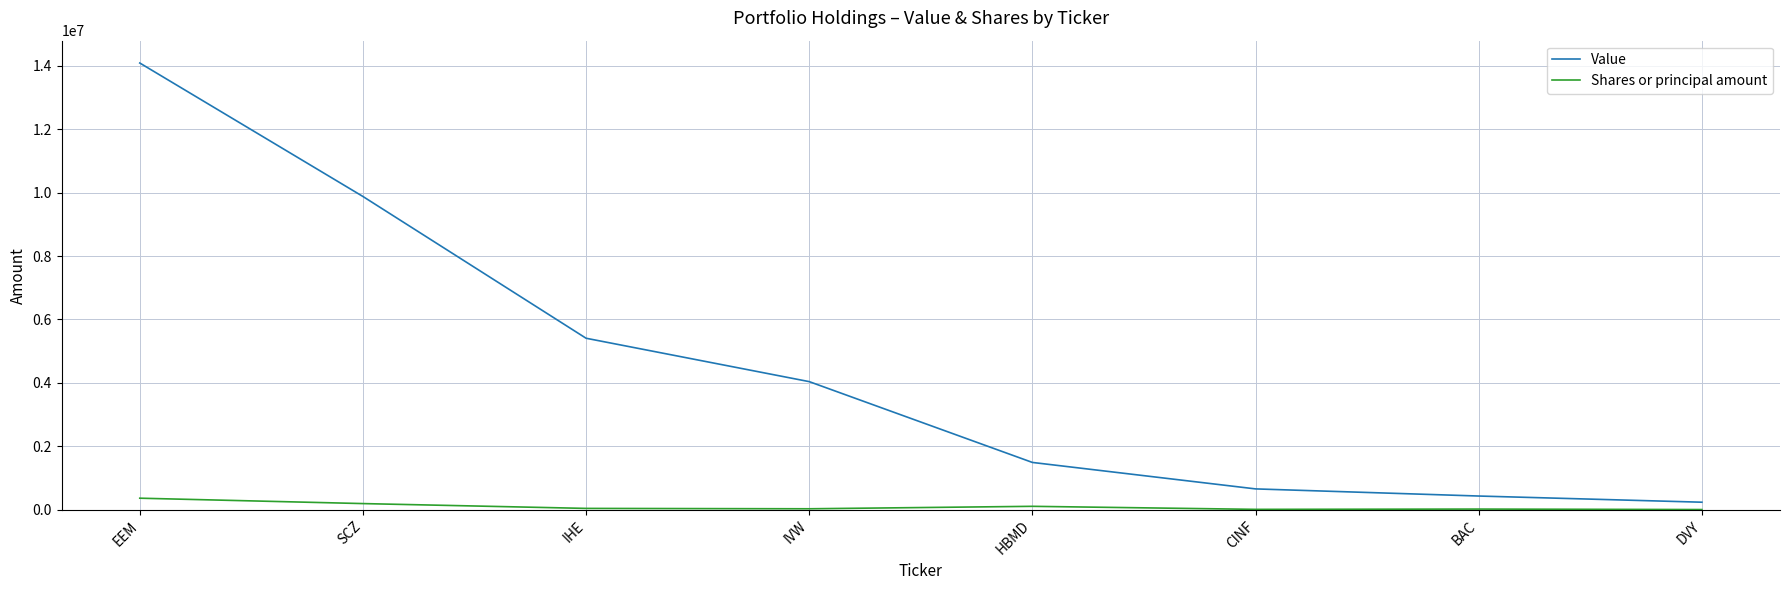

What is the difference between the maximum and second lowest values in the Value series?

13665000